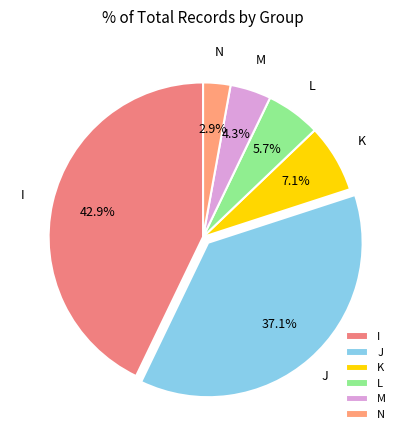

Which category has the smallest portion of the pie?

N